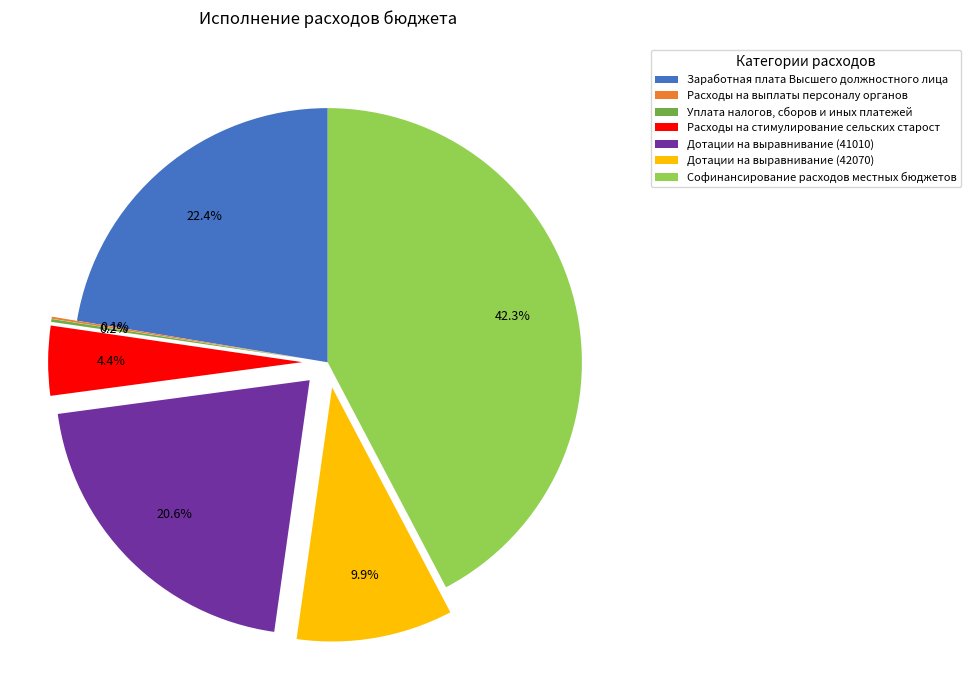

Which slice is the largest?

Софинансирование расходов местных бюджетов